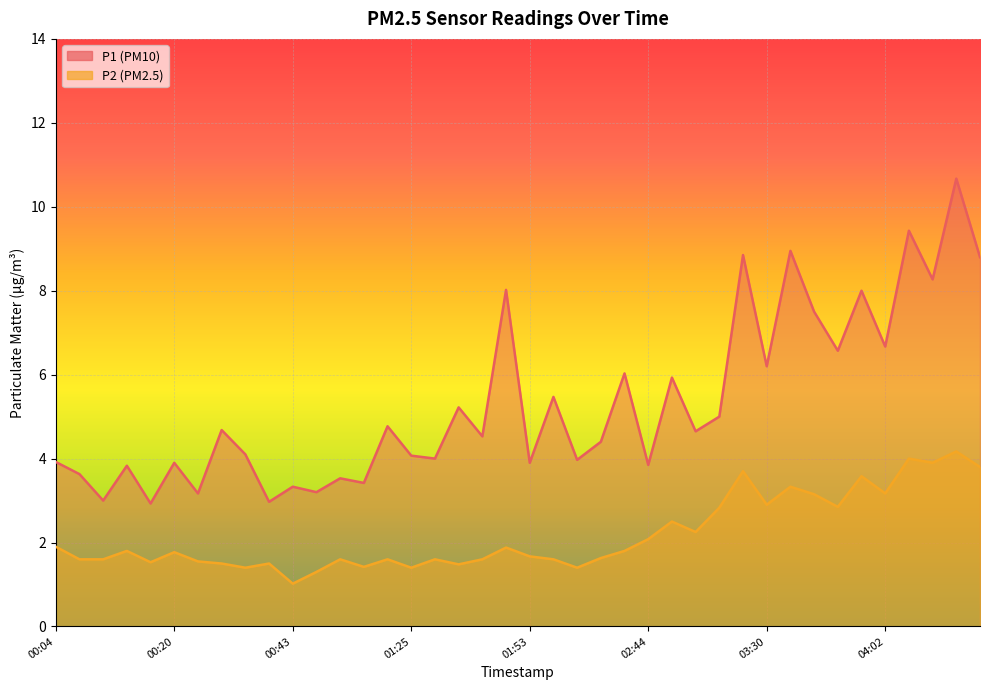

True or false: P2 and P1 cross at least once.

False